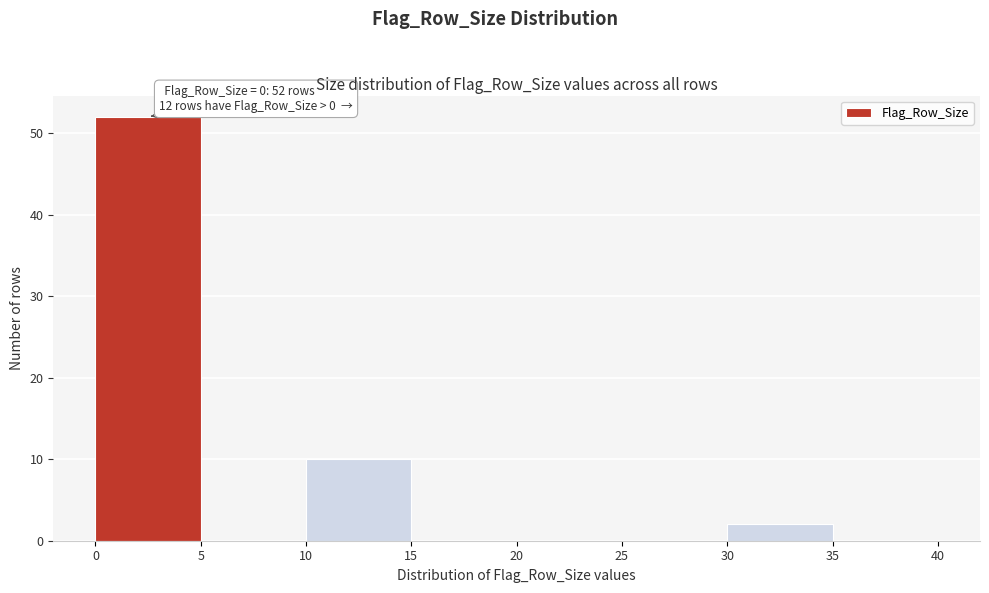

Which range on the x-axis has the tallest bar?

0 to 5